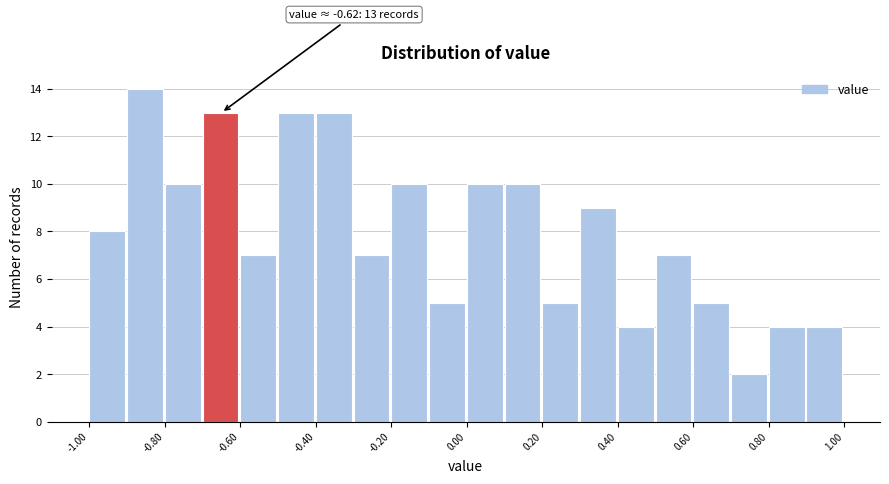

Which range on the x-axis has the tallest bar?

-0.9 to -0.8